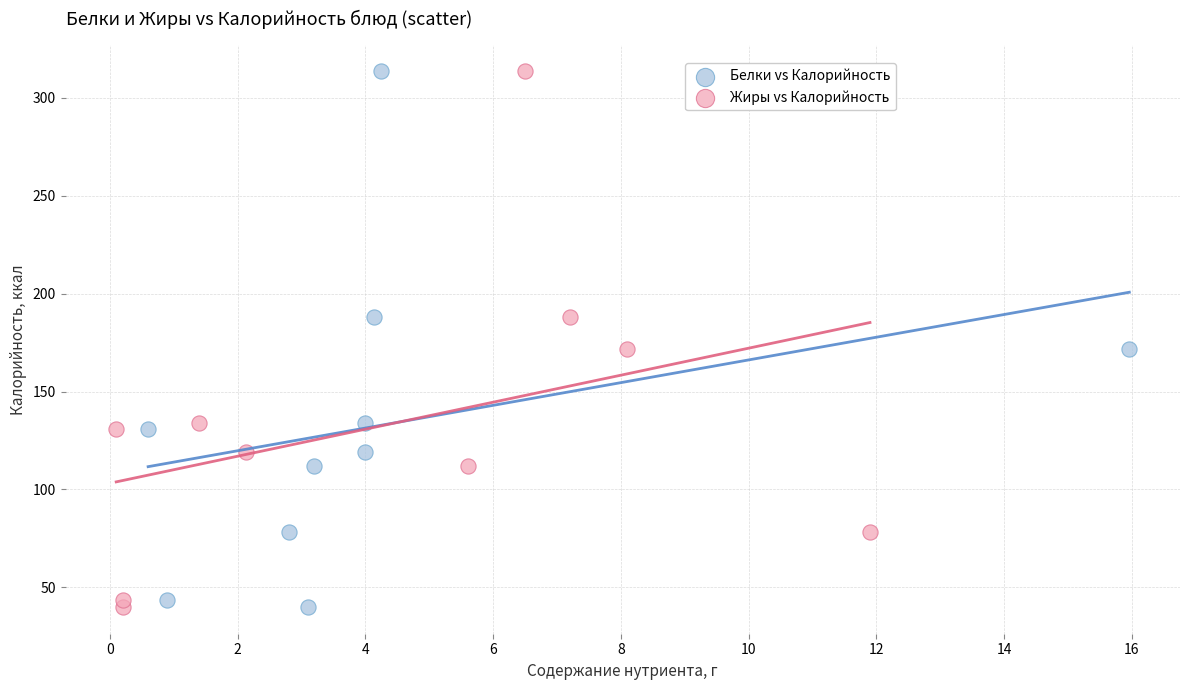

What are all the series names shown in the legend?

Белки vs Калорийность, Жиры vs Калорийность